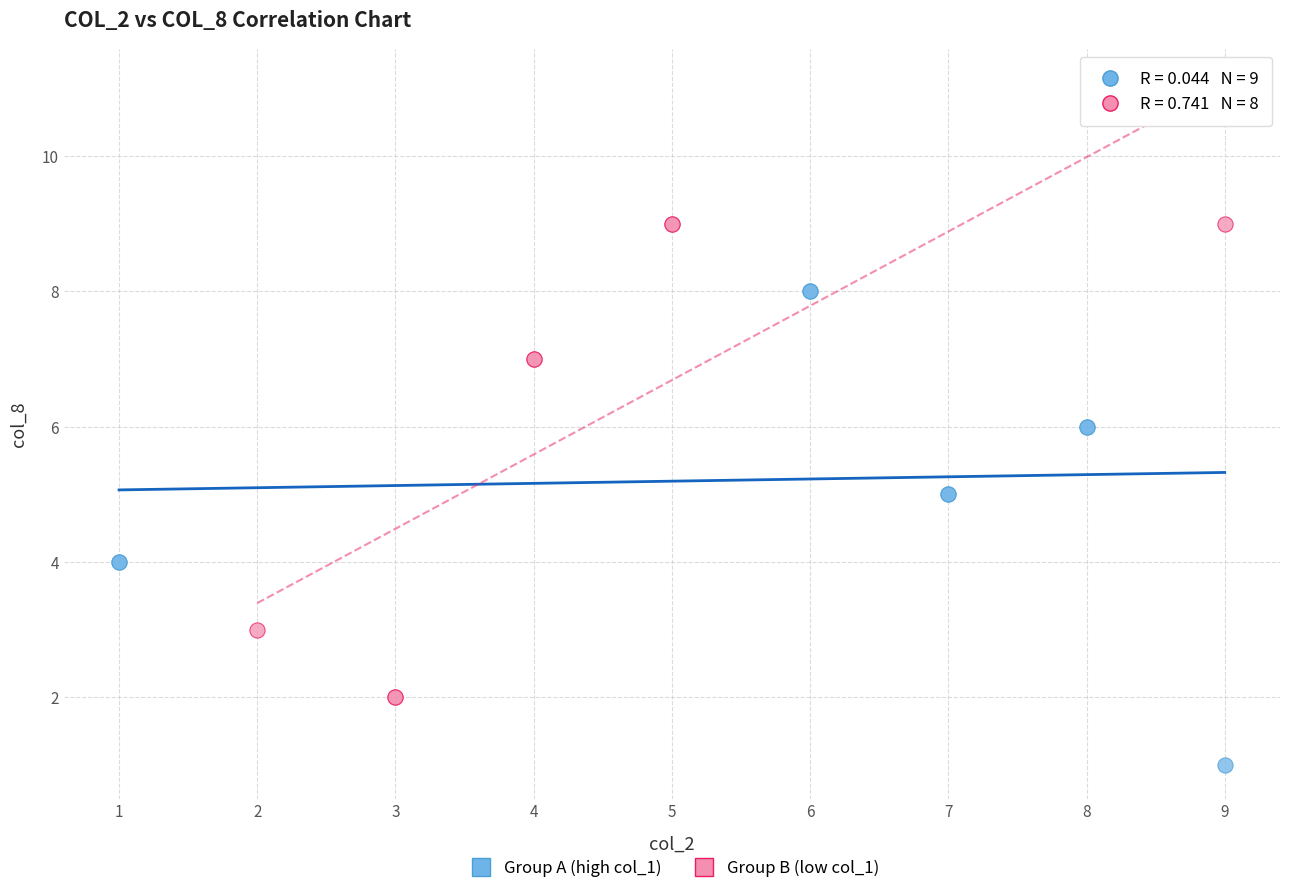

Which series reaches the maximum Y coordinate?

Group B (low col_1)